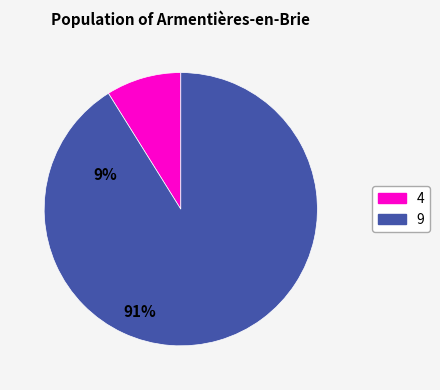

How many segments does this pie chart have?

2